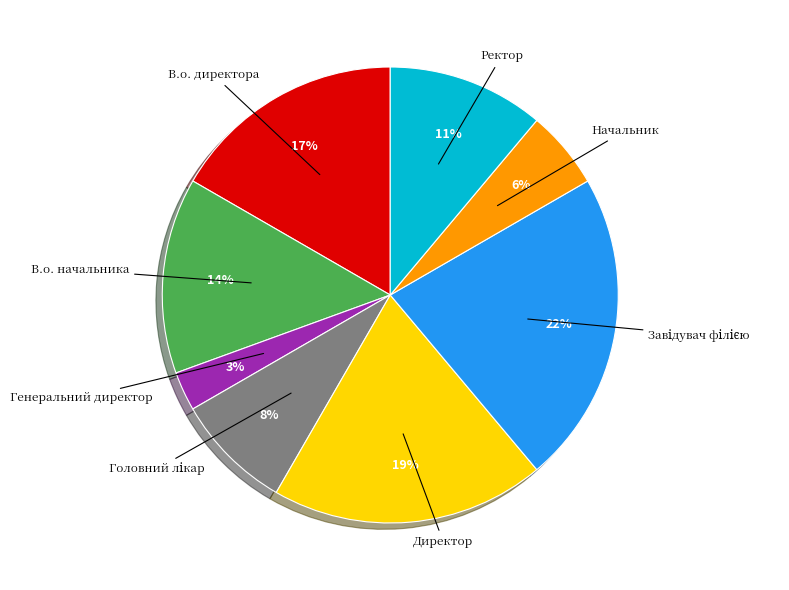

The Директор slice represents 19% of the pie. True or false?

True